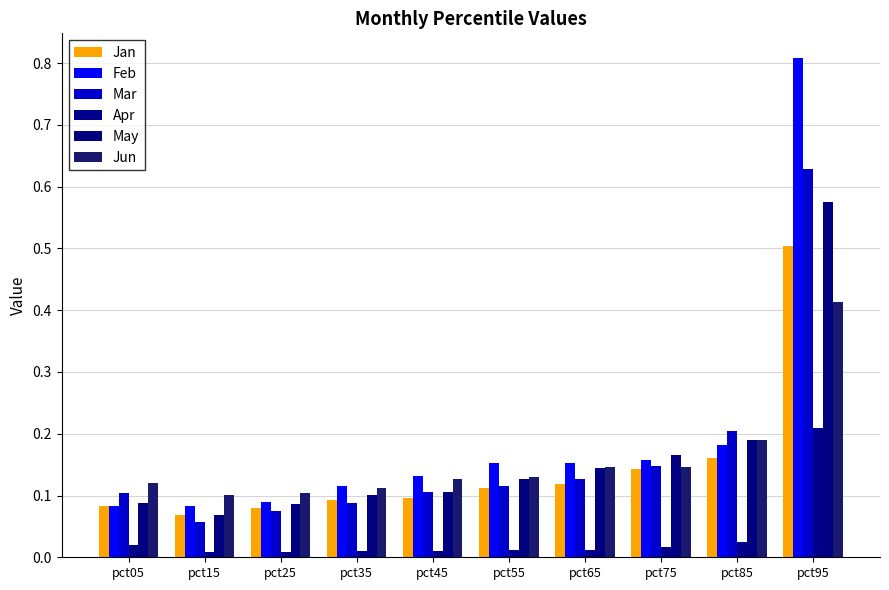

True or false: May has a value of 0.1 at pct05.

True